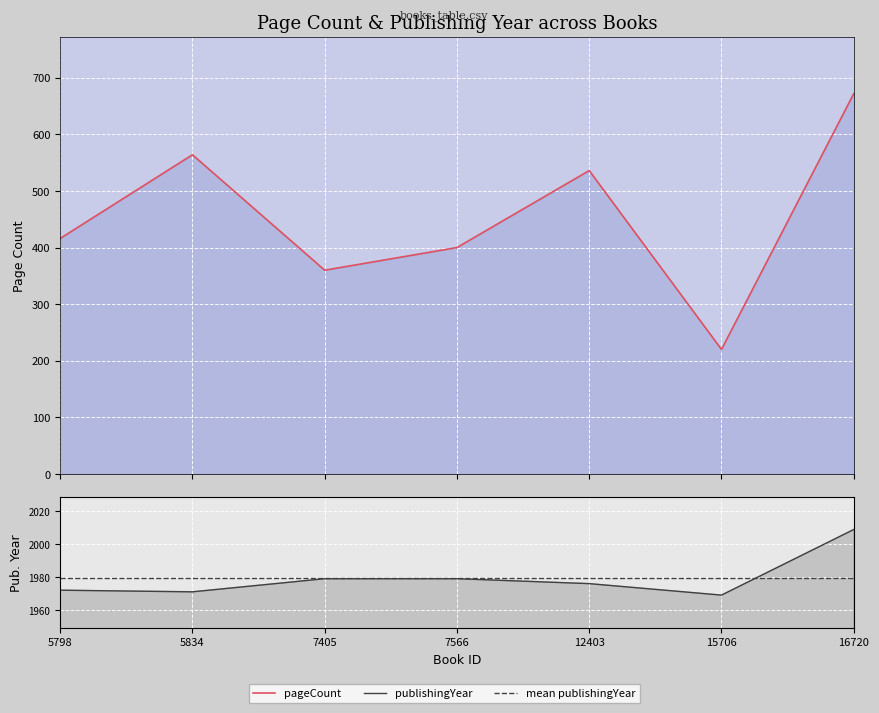

Is the value of pageCount at 5798 greater than the value of mean publishingYear at 7405?

No